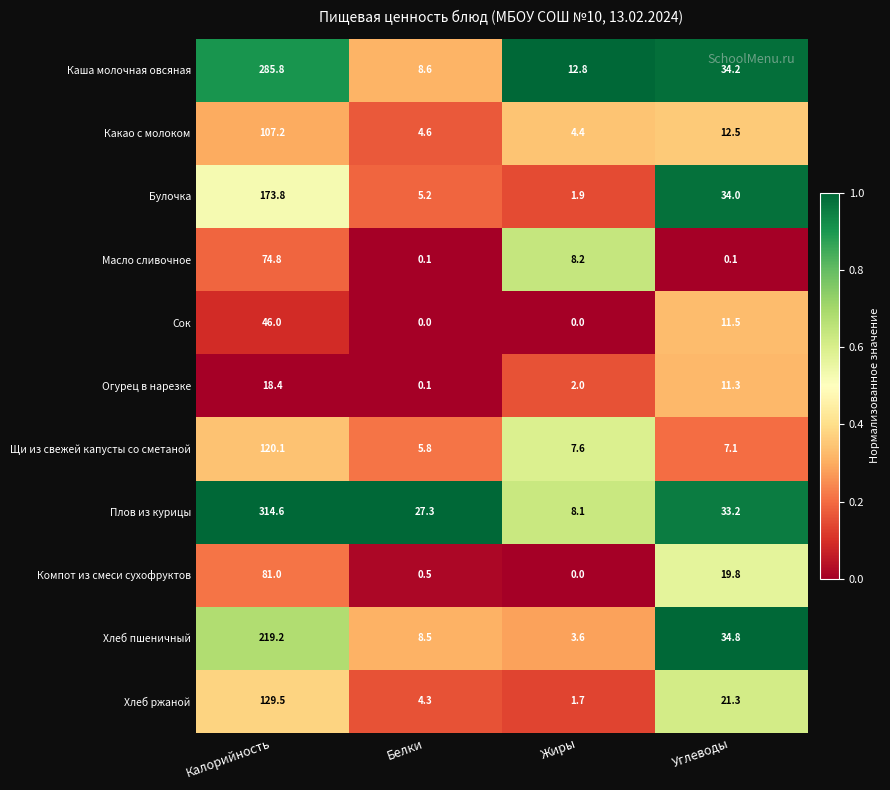

Where is Огурец в нарезке nearest to the value 9?

Углеводы